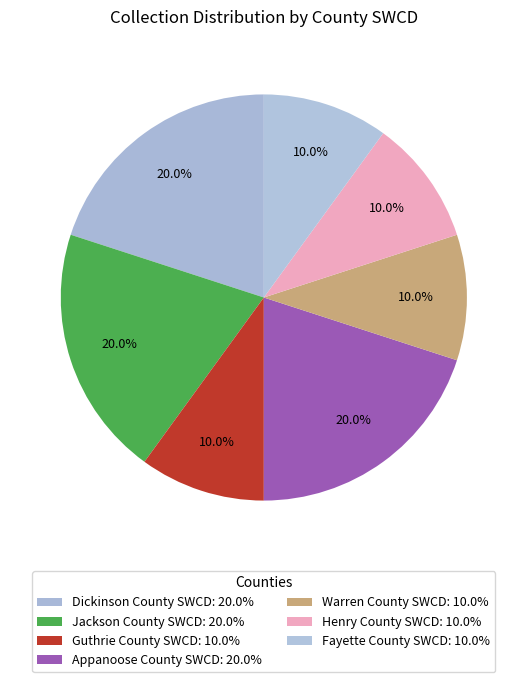

How many slices are in this pie chart?

7